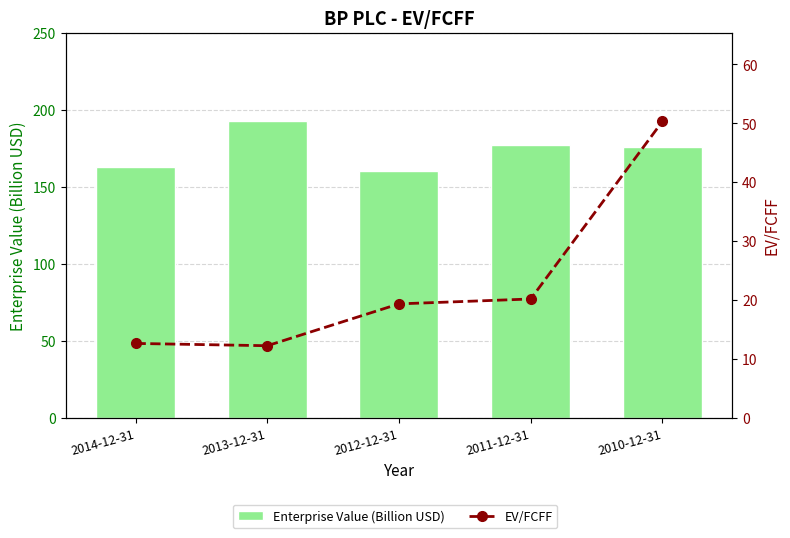

Rank the categories by EV/FCFF value from highest to lowest.

2010-12-31, 2011-12-31, 2012-12-31, 2014-12-31, 2013-12-31